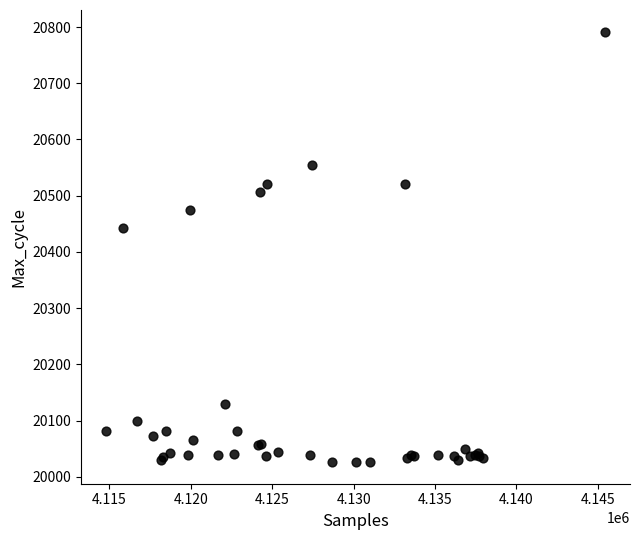

What Y value in the scatter plot is closest to 20409?

20442